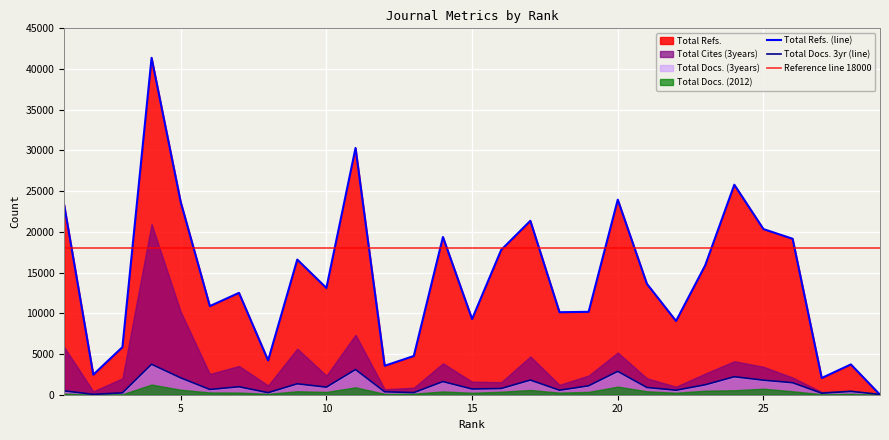

Which category has the lowest value across all series?

29